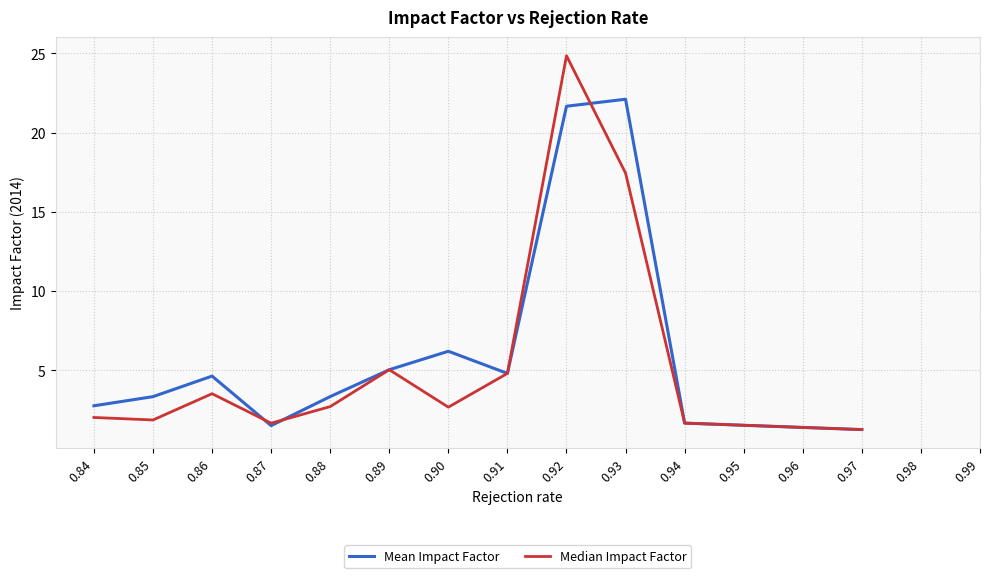

List the series in order of their peak value, highest first.

Median Impact Factor, Mean Impact Factor